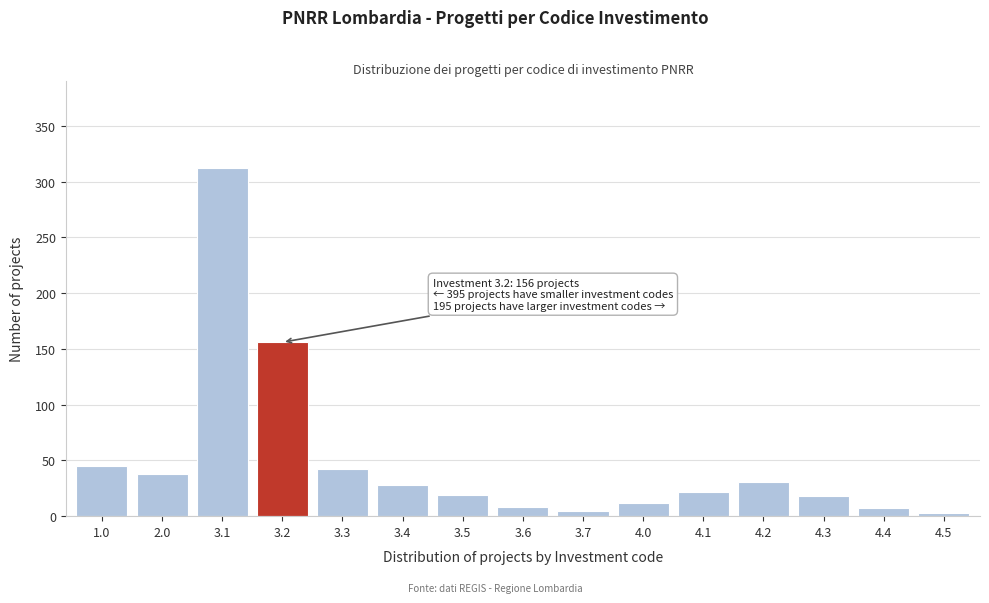

What is the greatest value displayed?

312